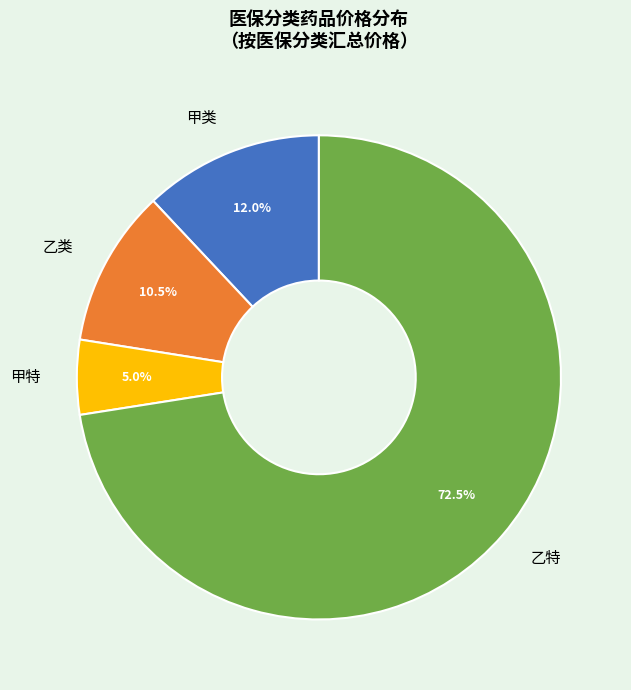

What is the smallest slice in the pie chart?

甲特